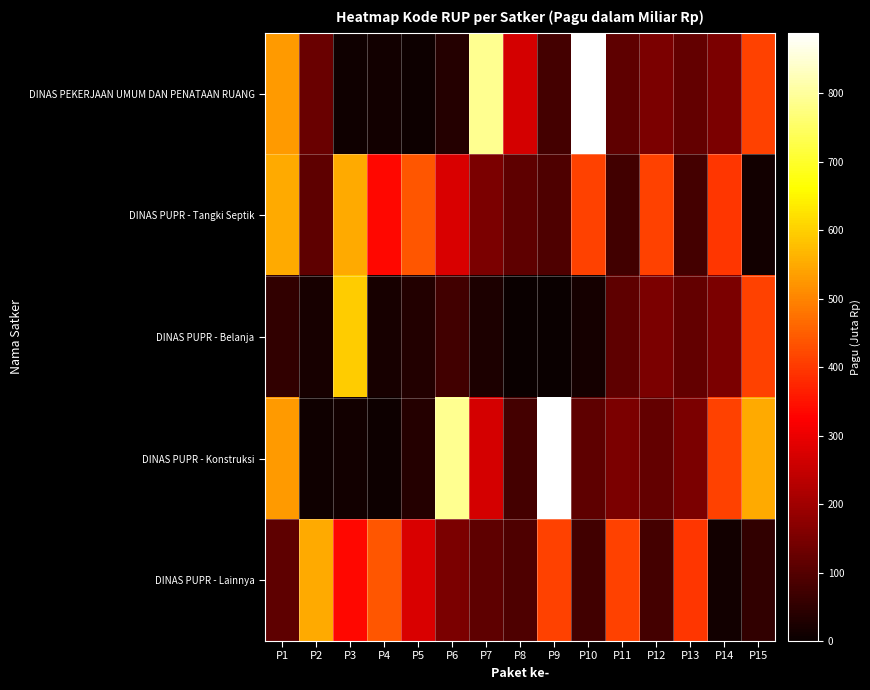

Which has a higher value, P15 or P11?

P15